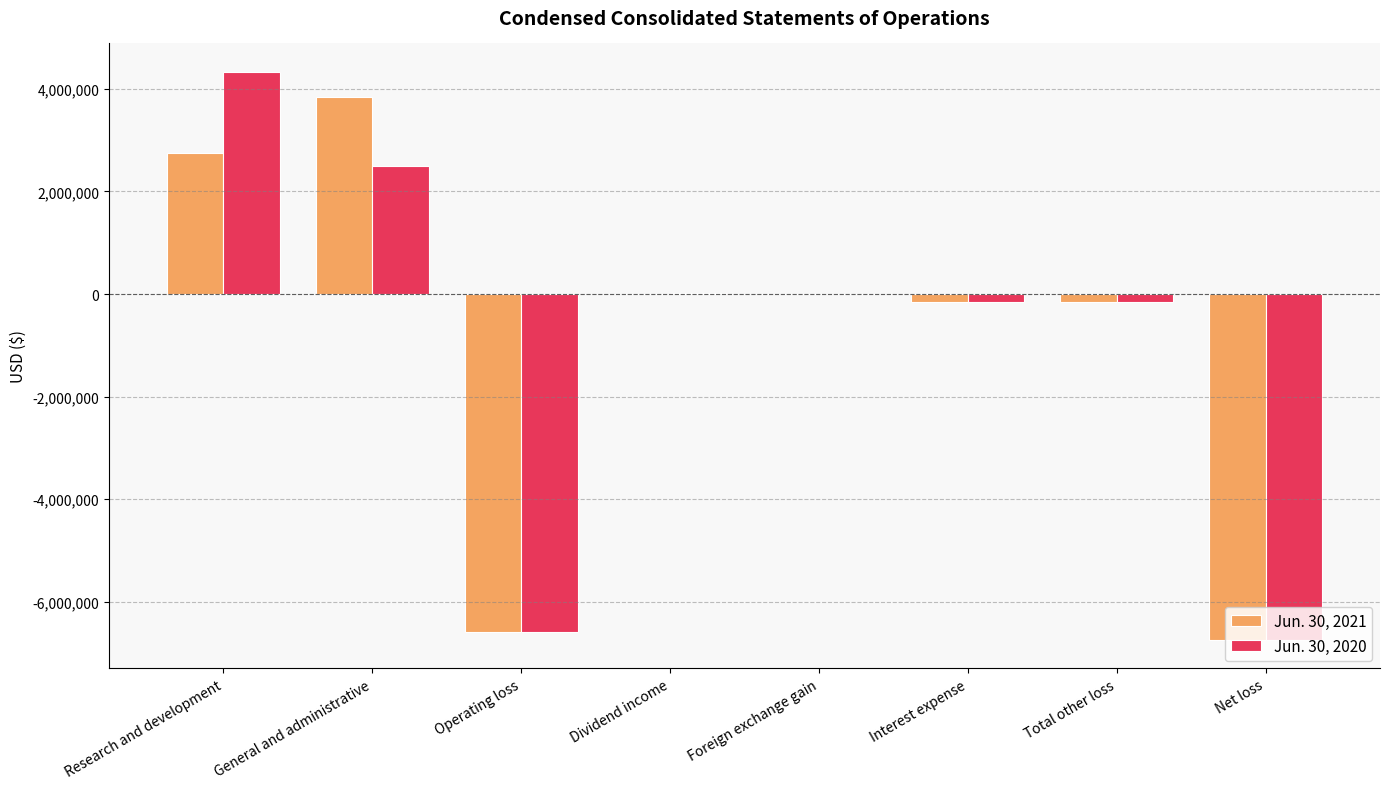

What is the approximate value of Jun. 30, 2021 at Total other loss, to the nearest 100?

-151600